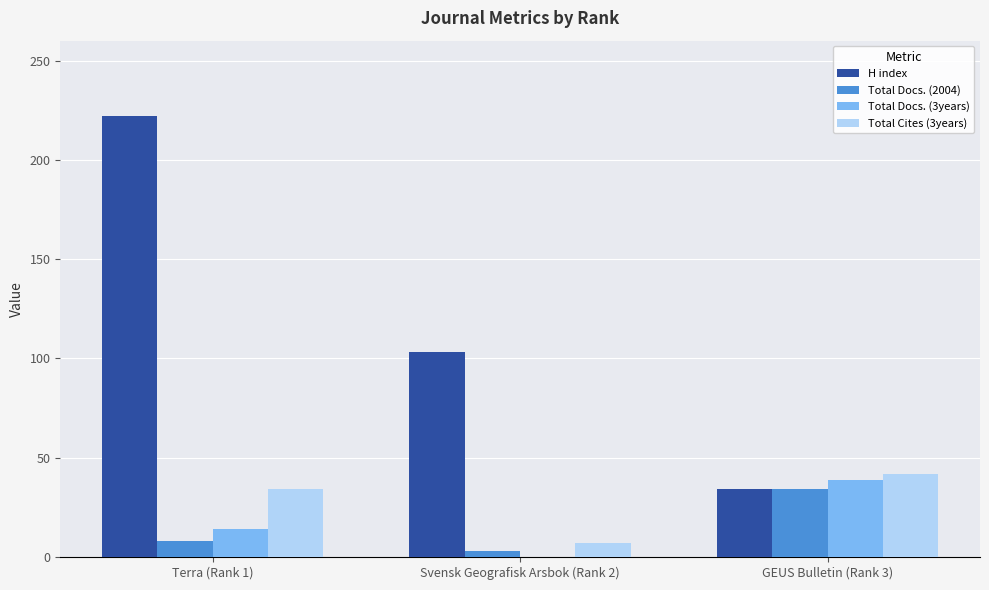

What is the maximum value shown in the chart?

222